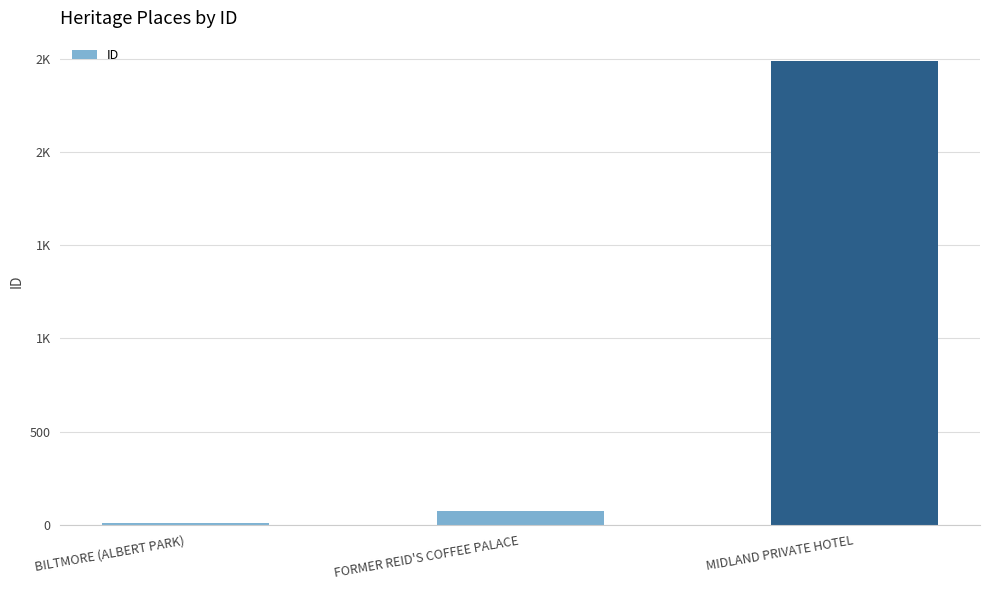

What is the label of the 3rd bar from the left?

MIDLAND PRIVATE HOTEL